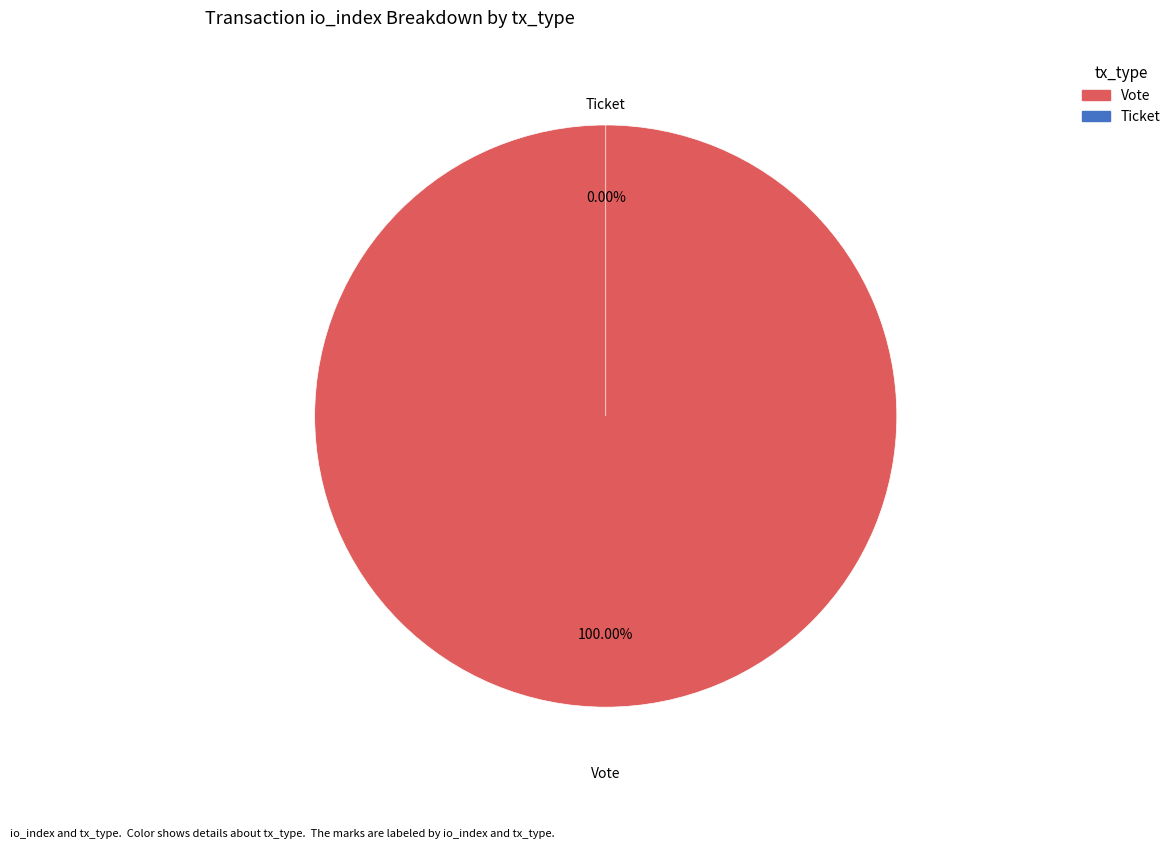

The Ticket slice represents 12% of the pie. True or false?

False